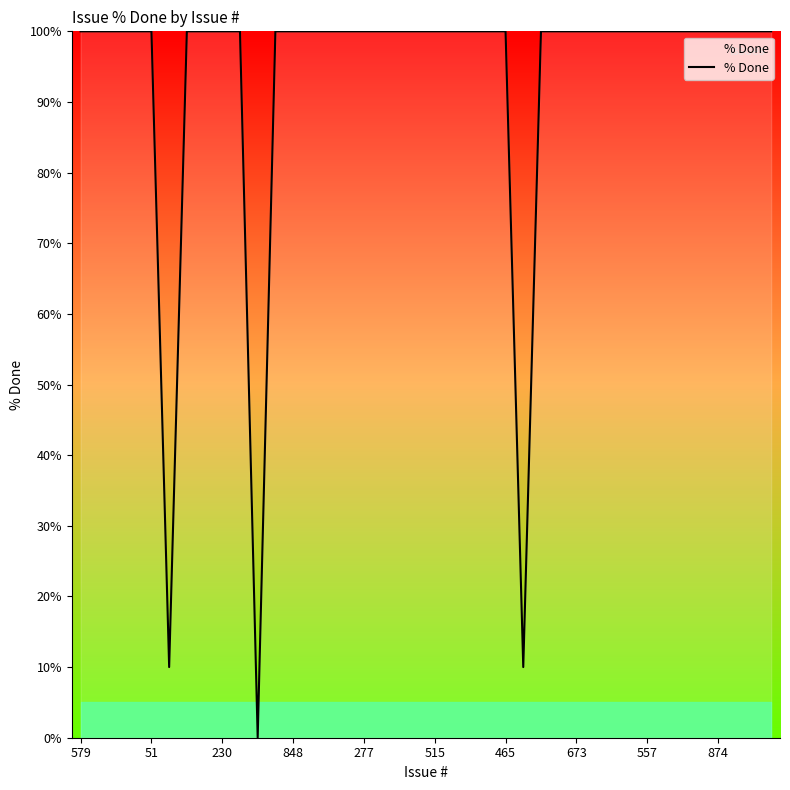

What is the difference between the maximum and minimum values?

100